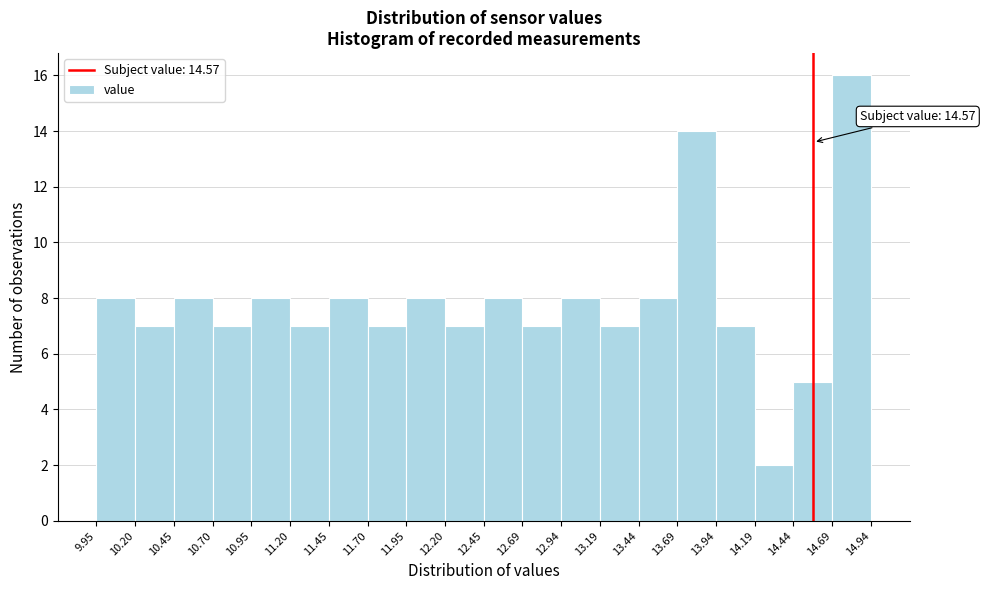

Which range on the x-axis has the tallest bar?

14.69 to 14.94